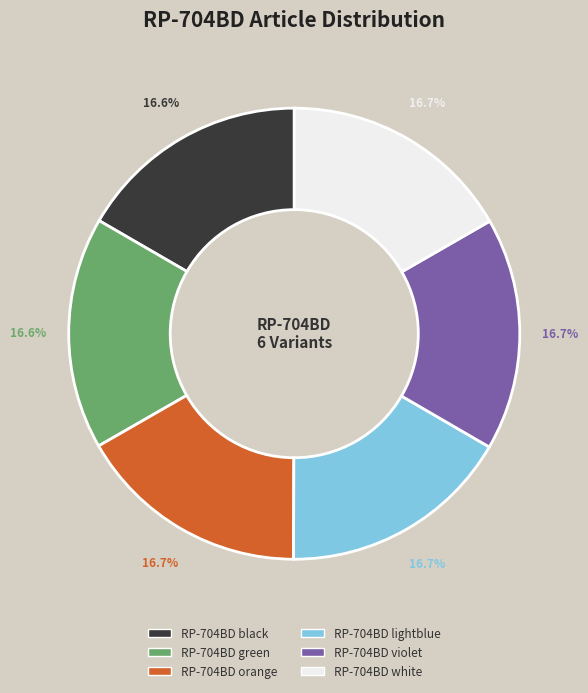

How many slices are in this pie chart?

6